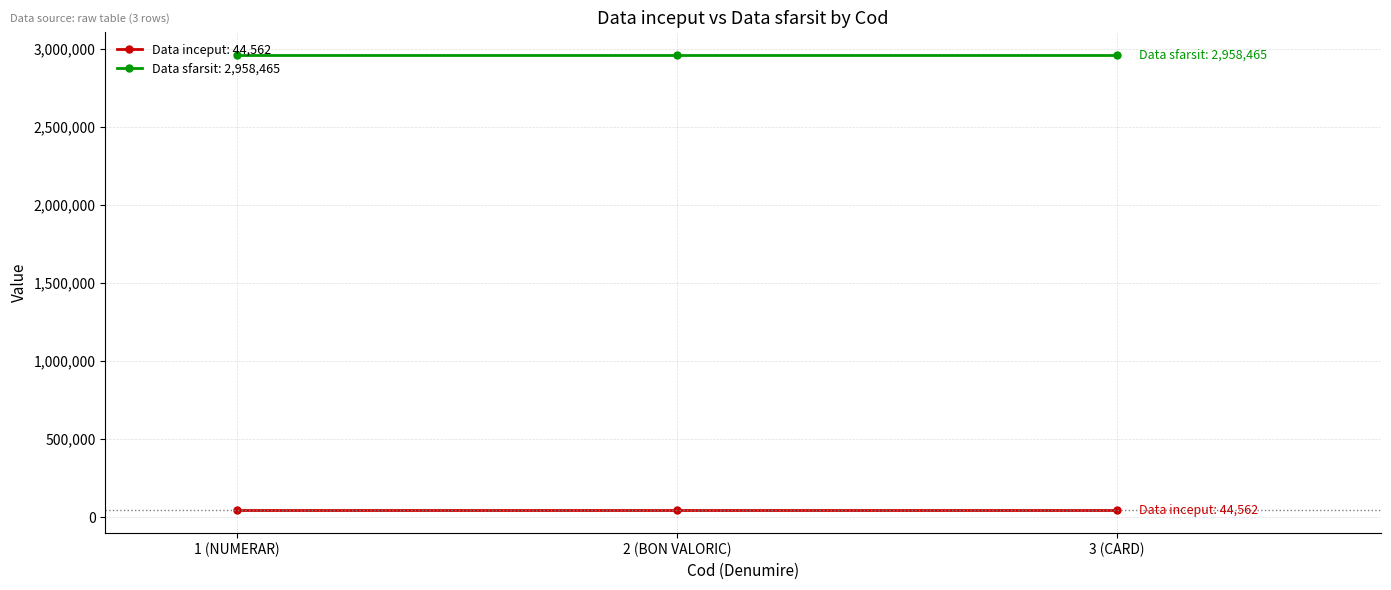

List the series in order of their peak value, lowest first.

Data inceput: 44,562, Data sfarsit: 2,958,465